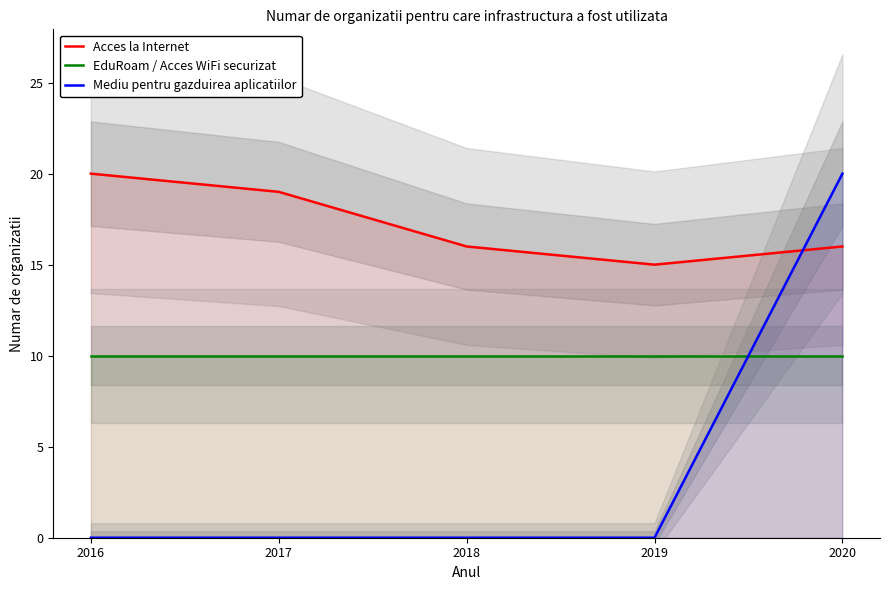

What are all the series names shown in the legend?

Acces la Internet, EduRoam / Acces WiFi securizat, Mediu pentru gazduirea aplicatiilor